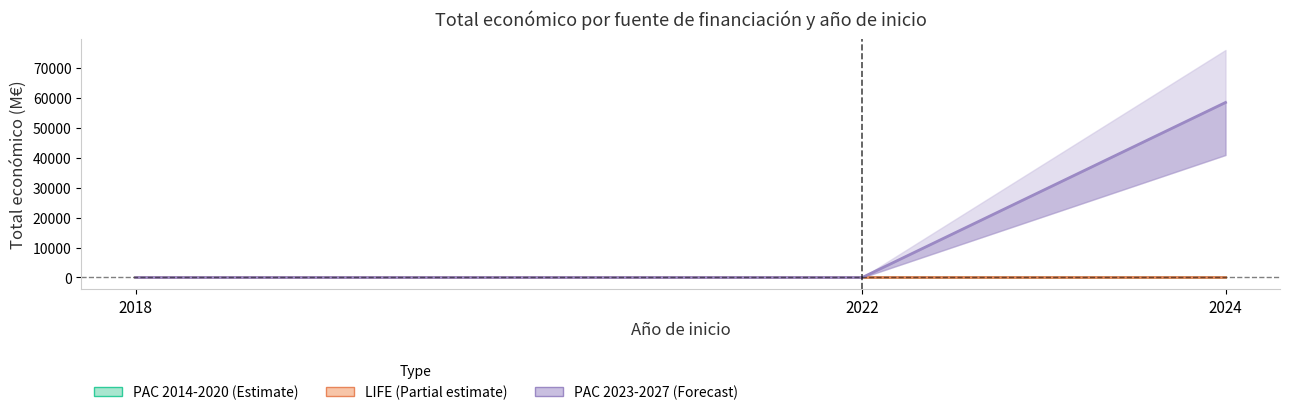

Reading left to right, what are all the values shown in this chart?

PAC 2014-2020 (Estimate): 2018=27.1	2022=0.0	2024=0.0
LIFE (Partial estimate): 2018=0.0	2022=4.2	2024=0.0
PAC 2023-2027 (Forecast): 2018=0.0	2022=0.0	2024=58465.9